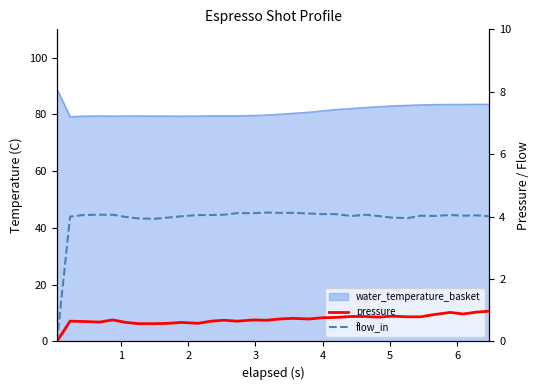

True or false: pressure and flow_in cross at least once.

False